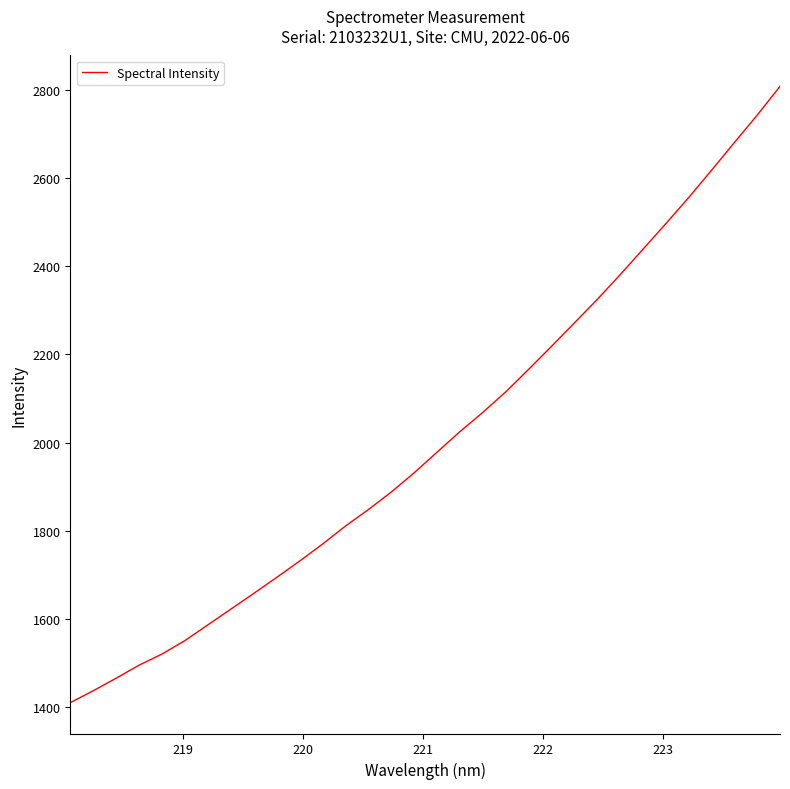

True or false: the data has more than 1 interior local peaks.

False